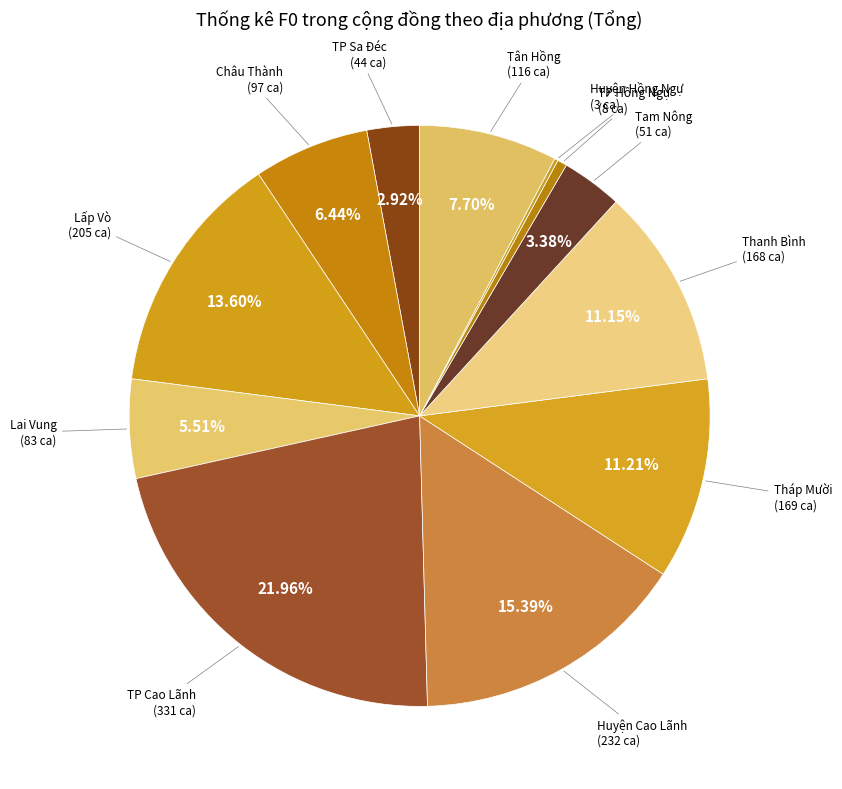

To the nearest percent, what portion does TP Cao Lãnh represent?

22%